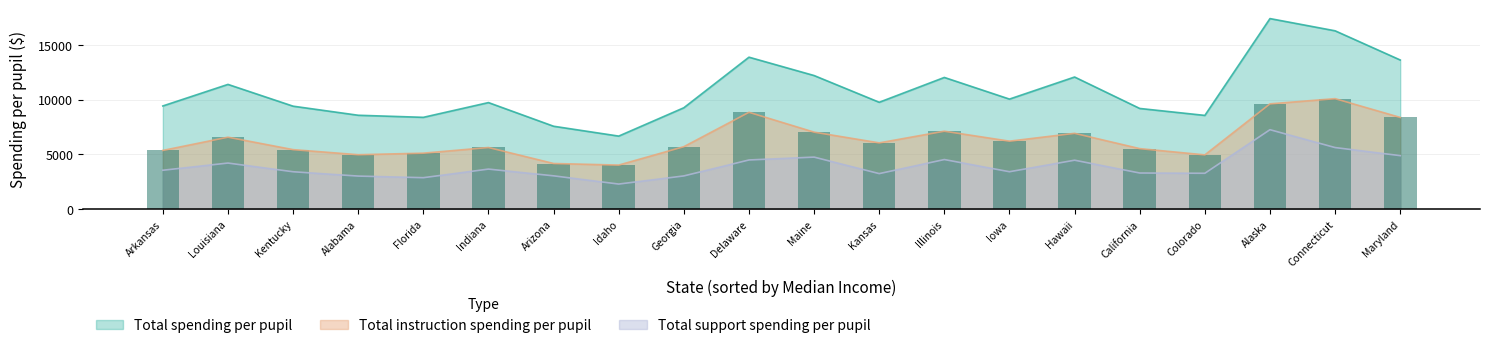

True or false: Total instruction spending per pupil and Total spending per pupil intersect in this chart.

False